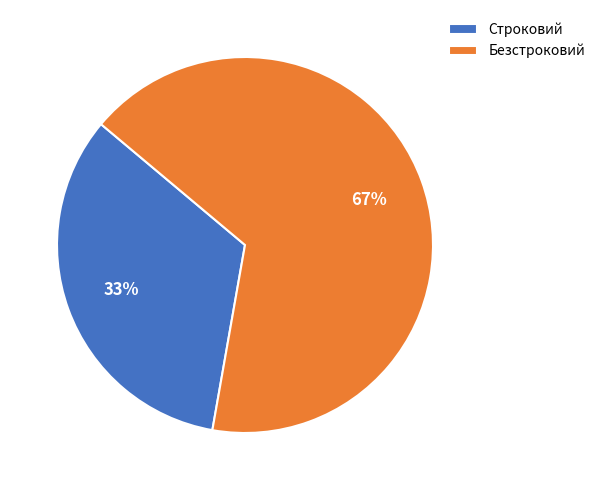

Does Строковий account for over 50% of the chart?

No